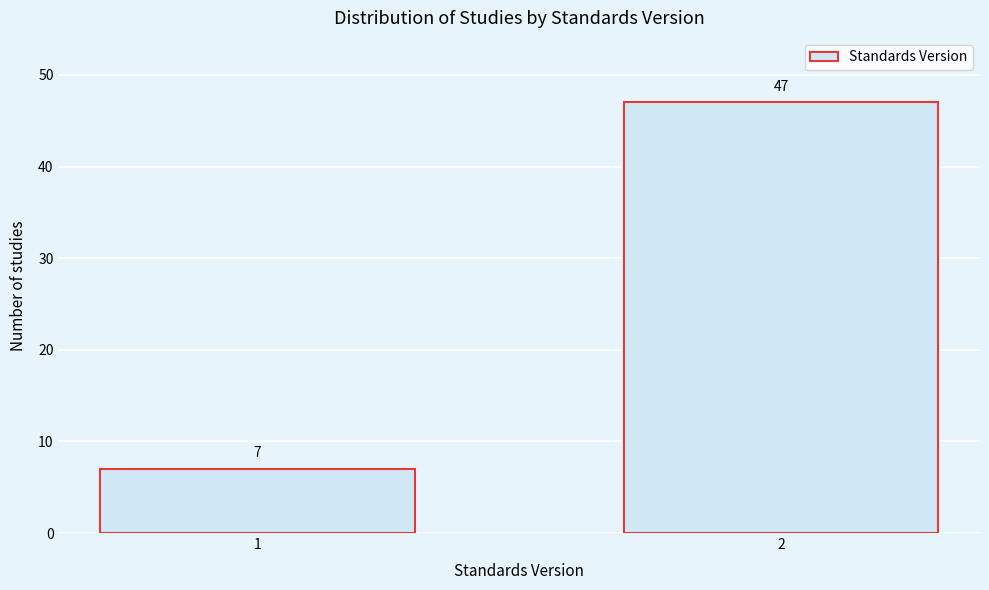

Reading right to left, extract all data points from this chart.

2=47	1=7